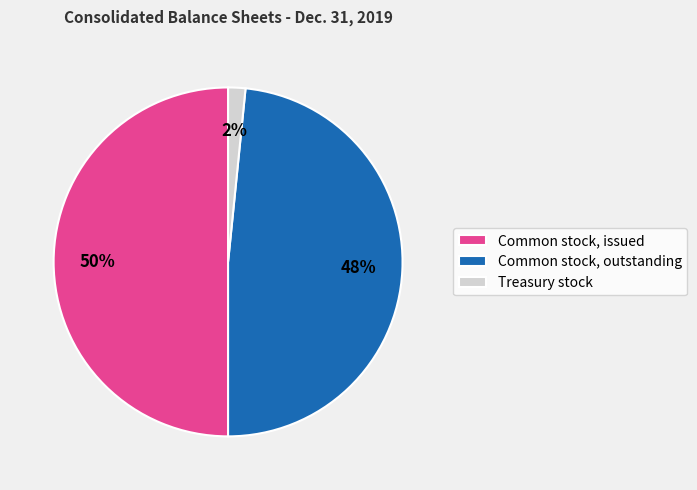

Approximately how many times larger is the value at Common stock, issued compared to Common stock, outstanding?

1.0